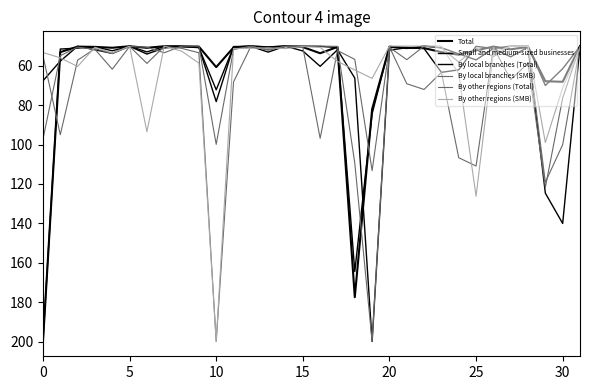

How many lines are shown in the chart?

6